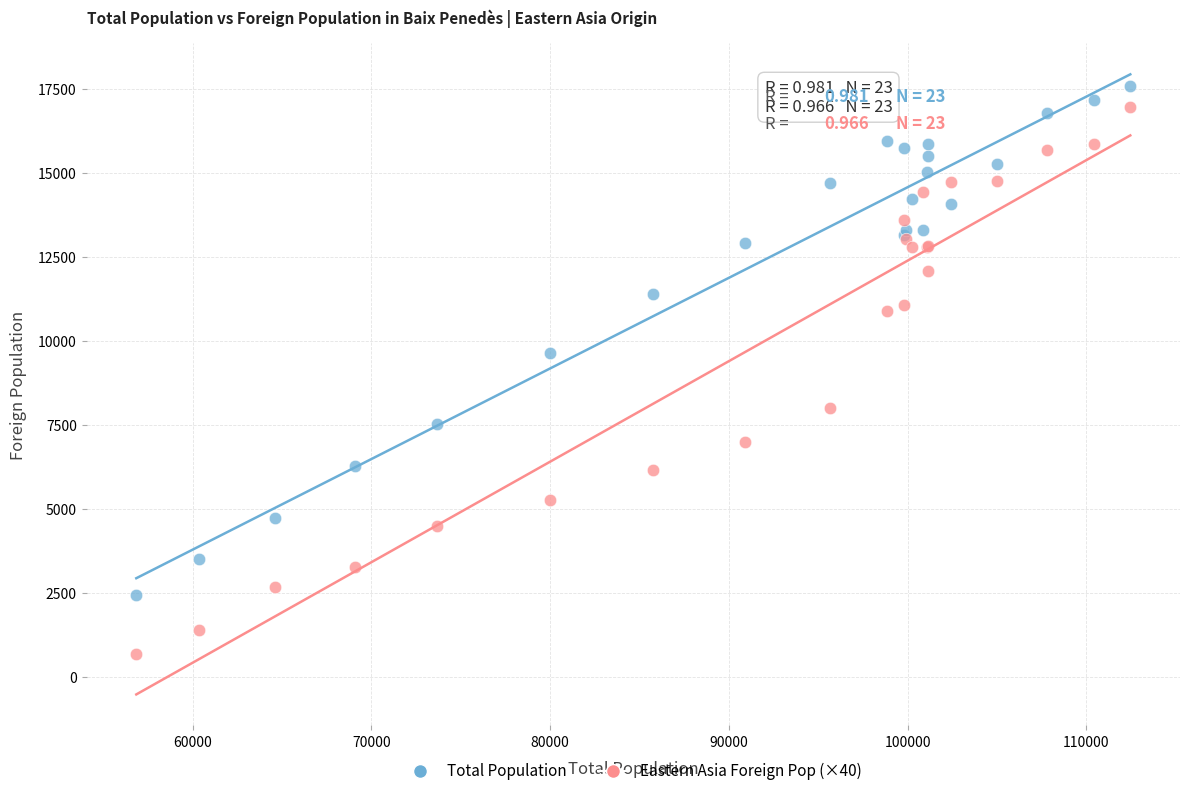

Which series reaches the minimum Y coordinate?

Eastern Asia Foreign Pop (×40)